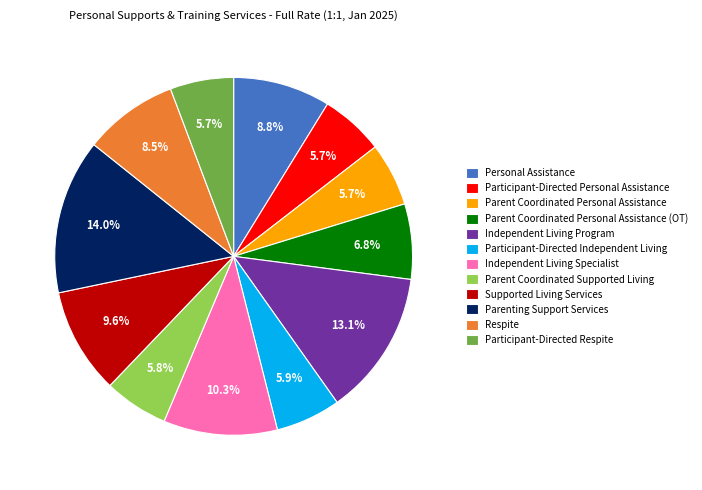

To the nearest percent, what is the difference between the largest and smallest slice percentages?

8%